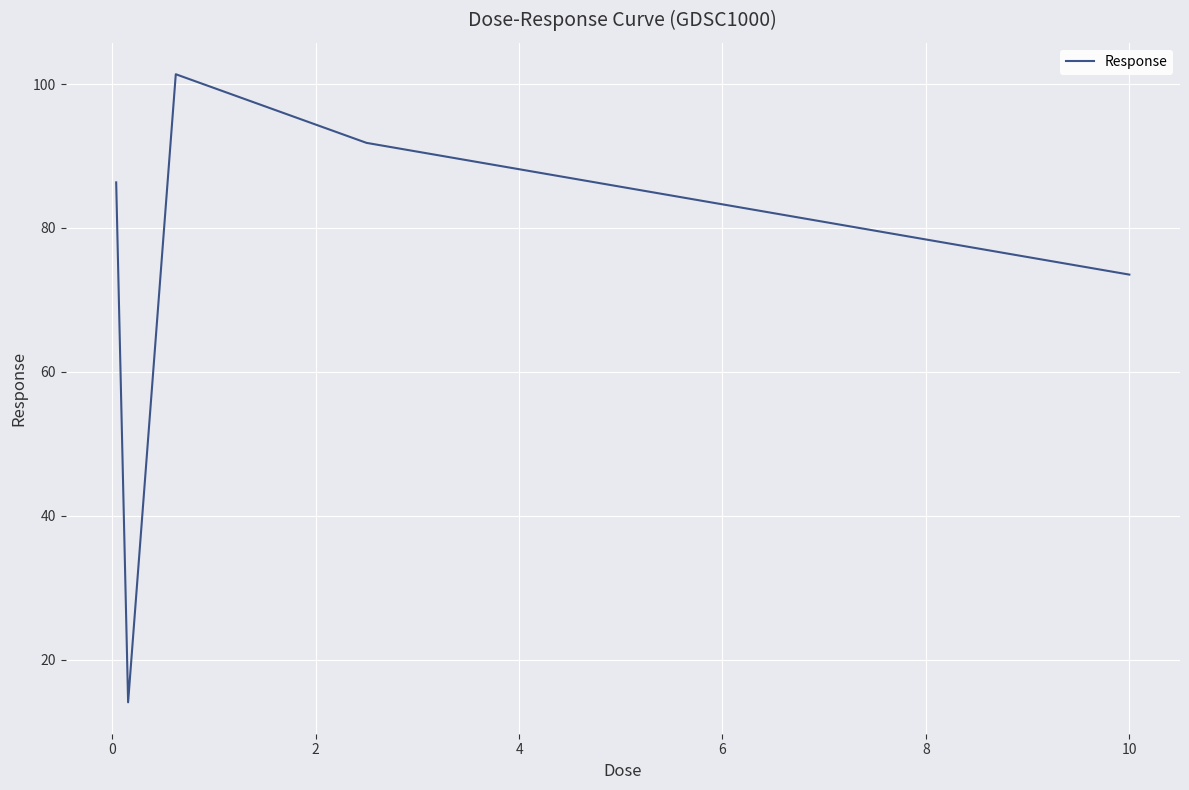

What is the difference between the maximum and second lowest values?

27.8